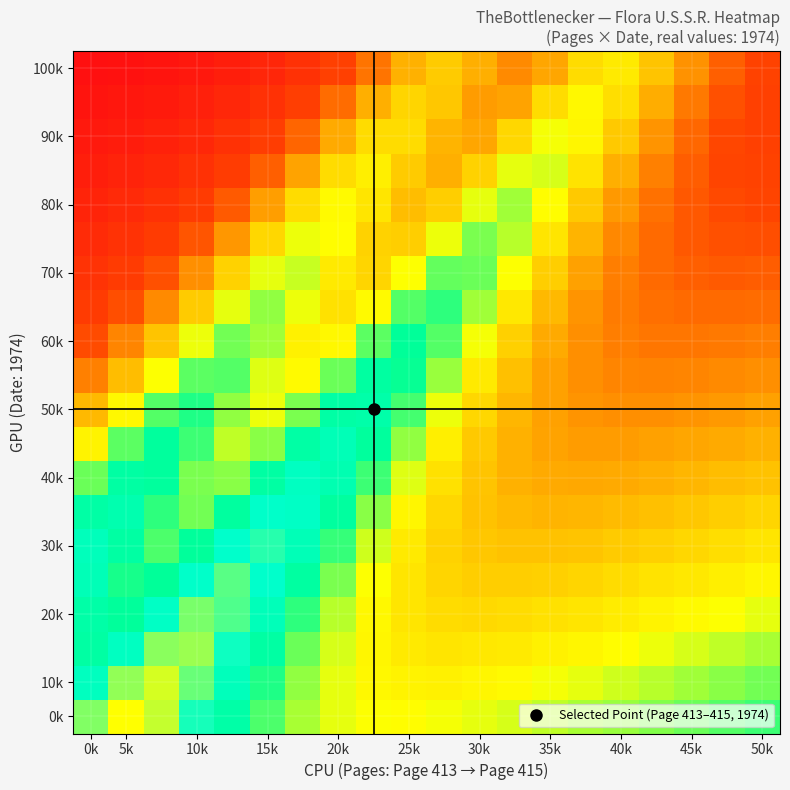

What is the greatest value displayed?

1.0